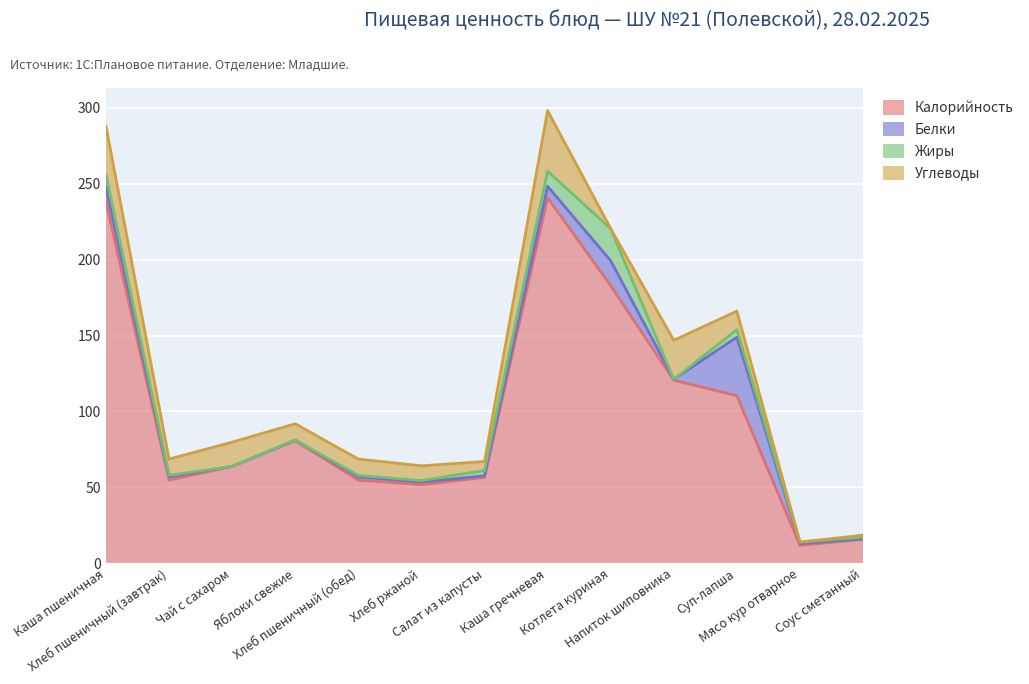

True or false: Калорийность has a value of 54.8 at Хлеб пшеничный (завтрак).

True